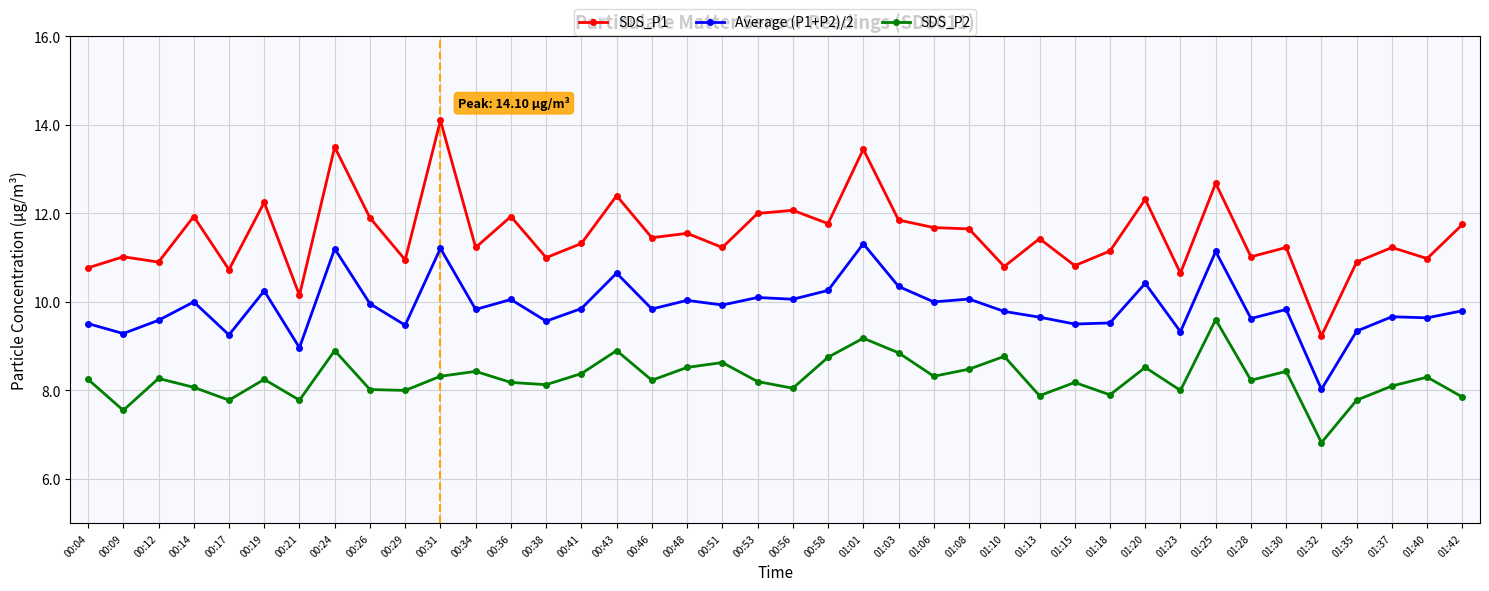

True or false: Average (P1+P2)/2 and SDS_P2 cross at least once.

False